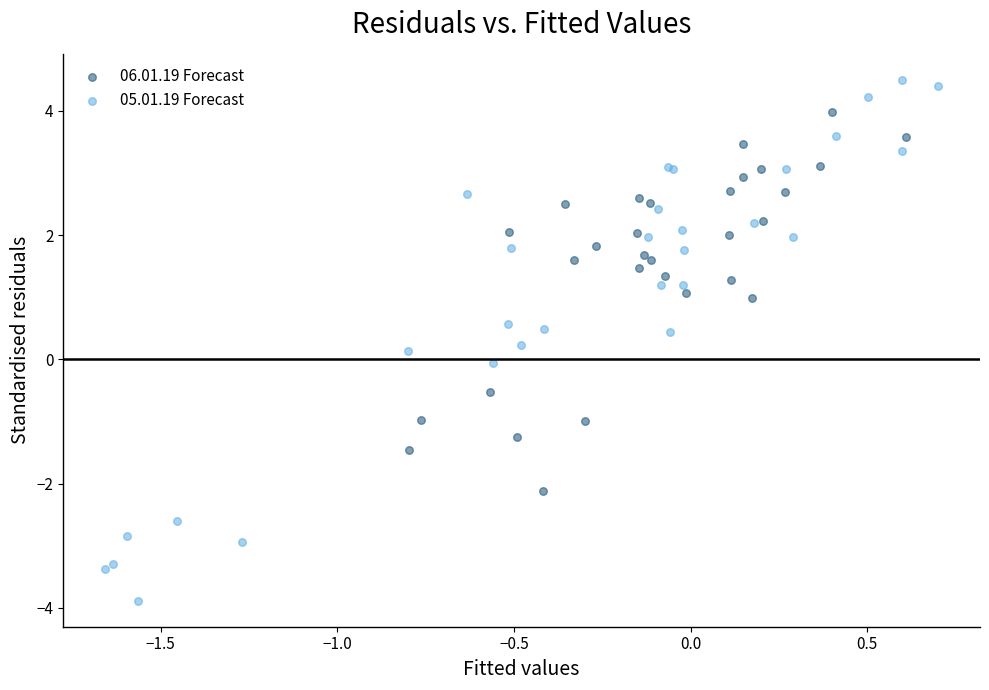

What are all the series names shown in the legend?

06.01.19 Forecast, 05.01.19 Forecast